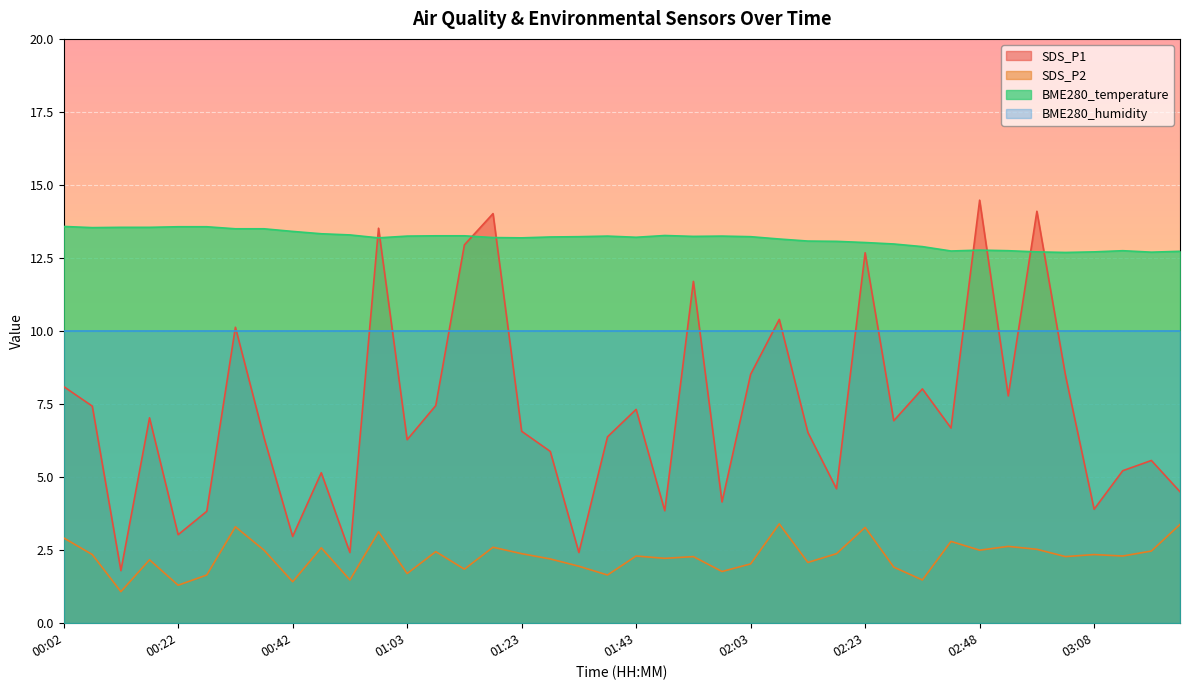

How many lines are shown in the chart?

4